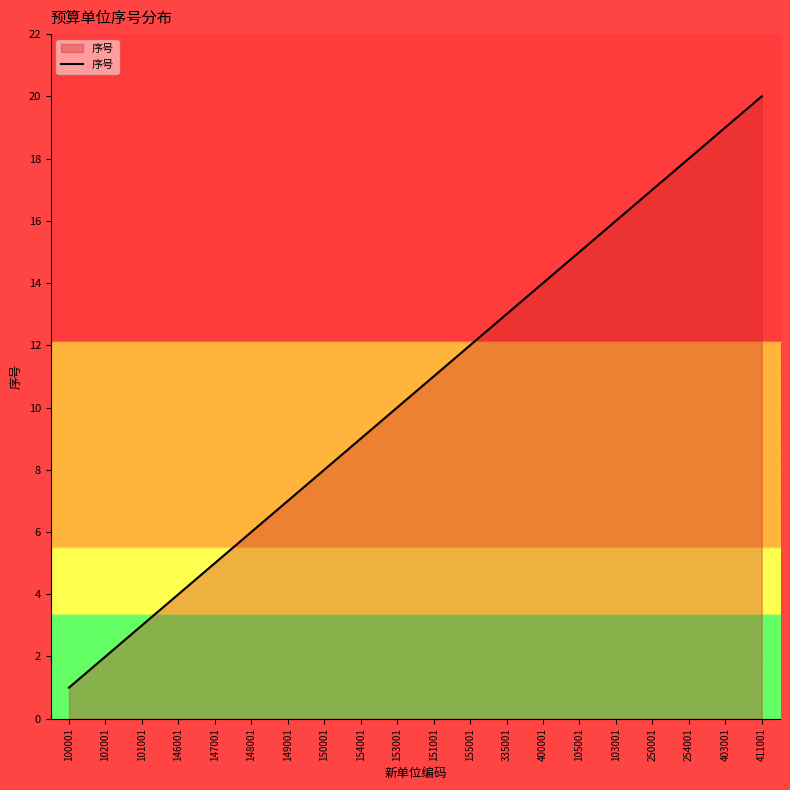

Rank the categories by value from lowest to highest.

100001, 102001, 101001, 146001, 147001, 148001, 149001, 150001, 154001, 153001, 151001, 155001, 335001, 400001, 105001, 103001, 250001, 254001, 403001, 411001